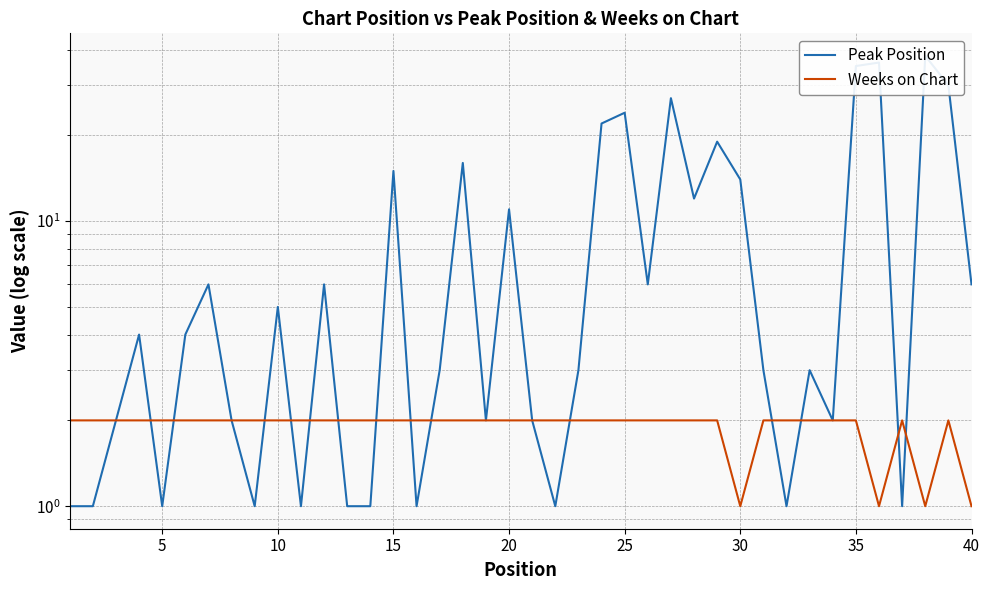

Does the chart have visible grid lines?

Yes